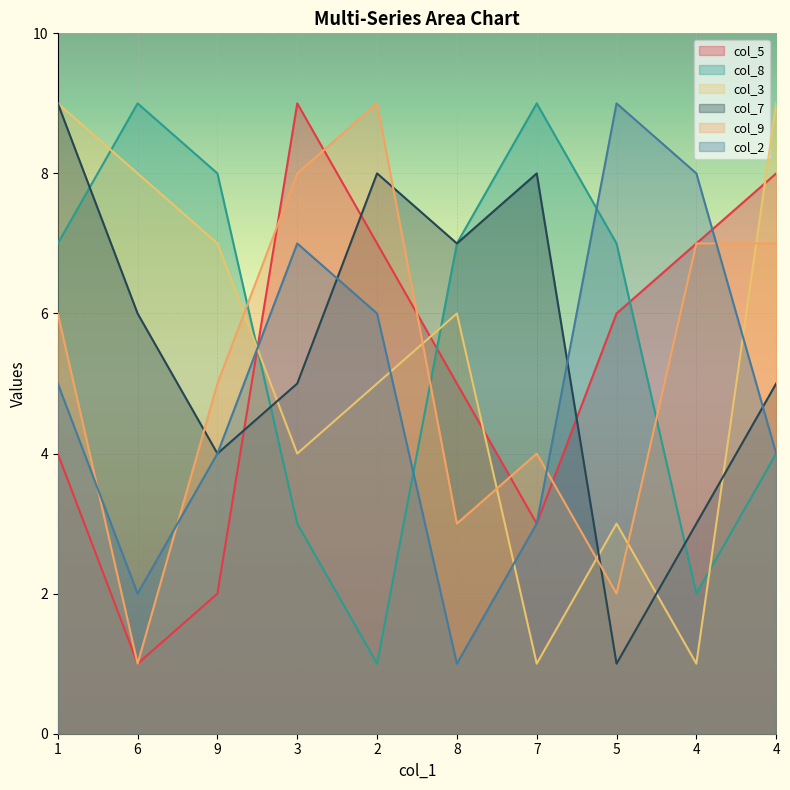

Where is the first local minimum for col_2?

6